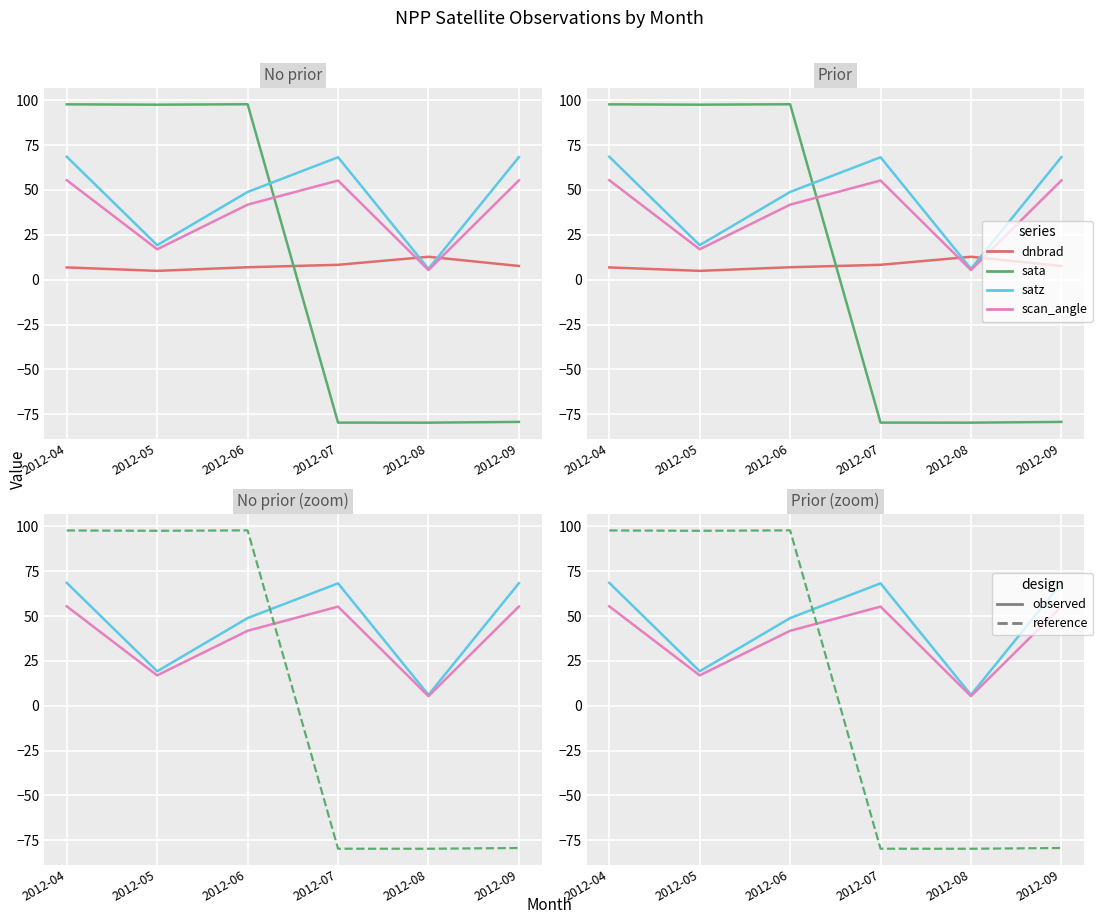

Between which two adjacent categories do dnbrad and scan_angle first intersect?

2012-07 and 2012-08